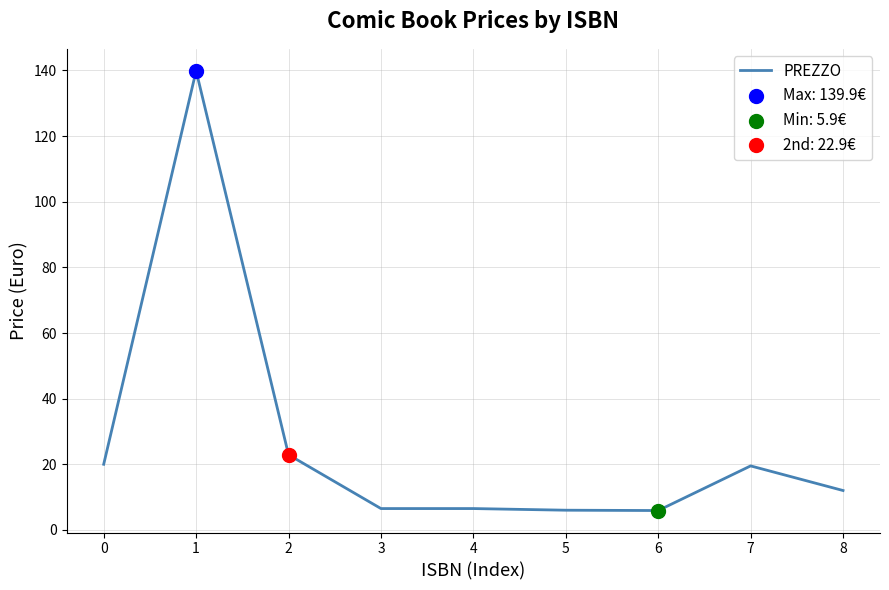

What is the change in value from 3 to 8?

+5.5